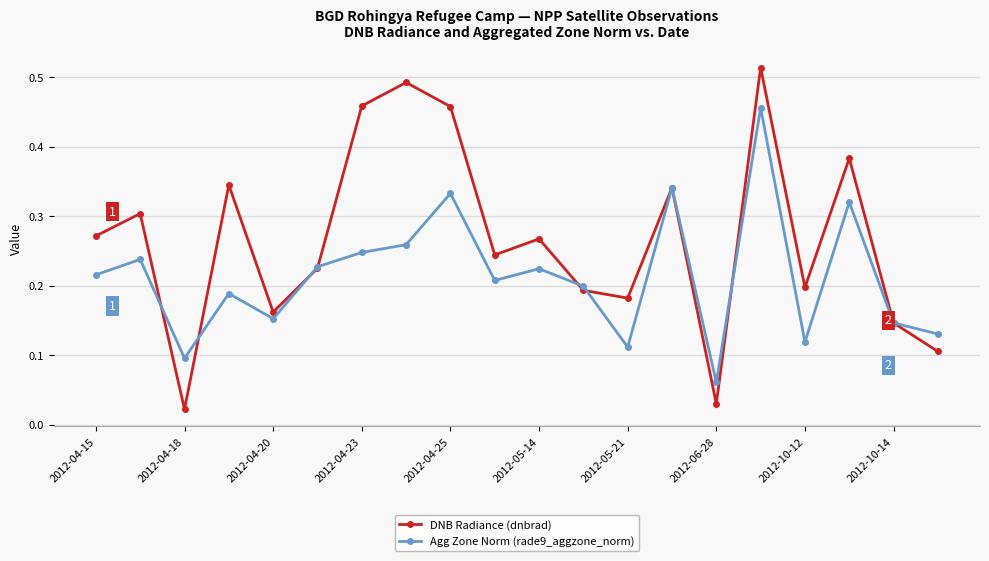

Rank the series by their maximum value, from highest to lowest.

DNB Radiance (dnbrad), Agg Zone Norm (rade9_aggzone_norm)